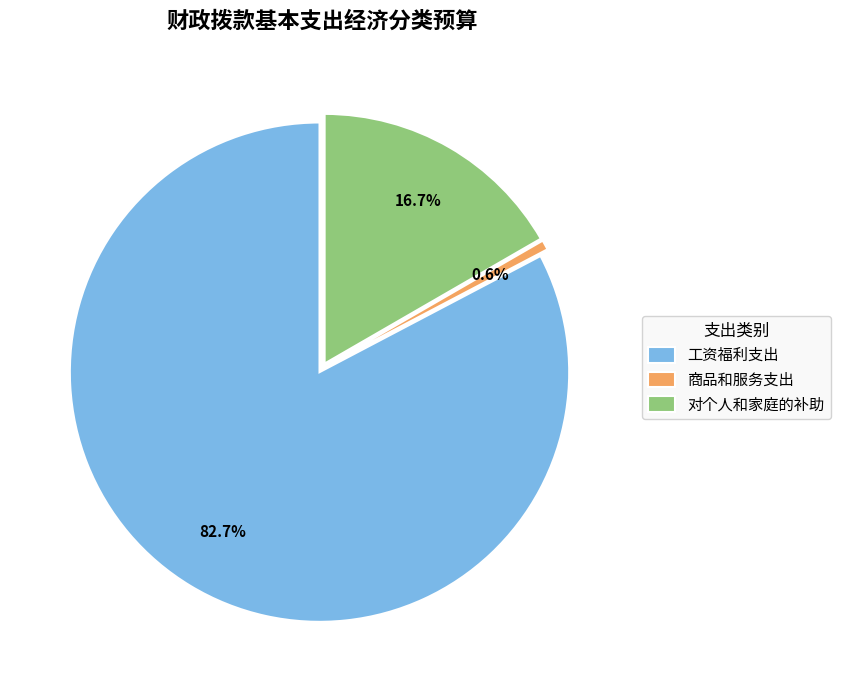

Which has a higher value, 工资福利支出 or 对个人和家庭的补助?

工资福利支出